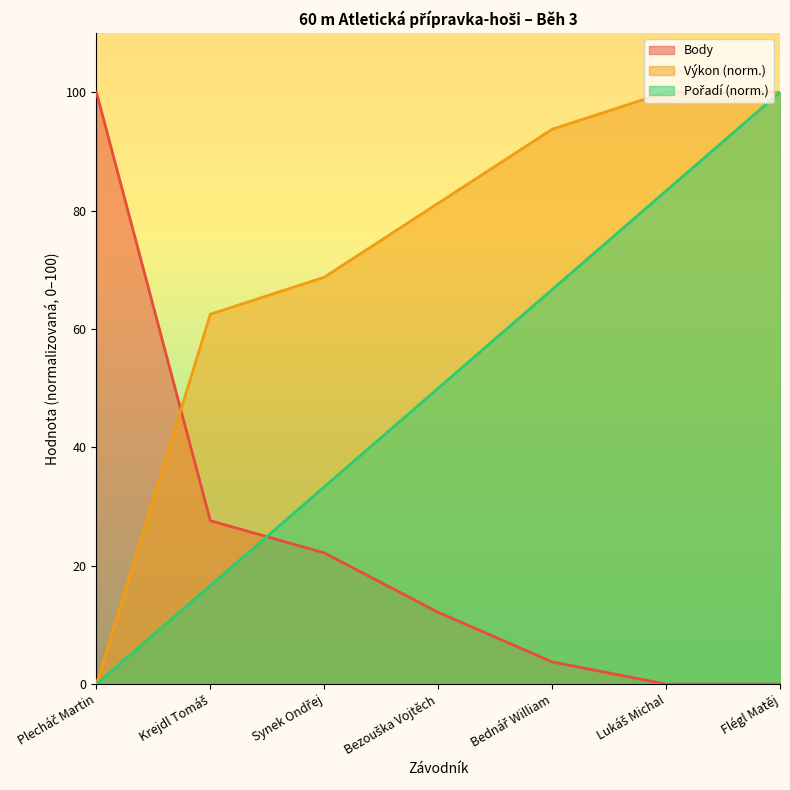

What is the total value across all series at Lukáš Michal?

183.3